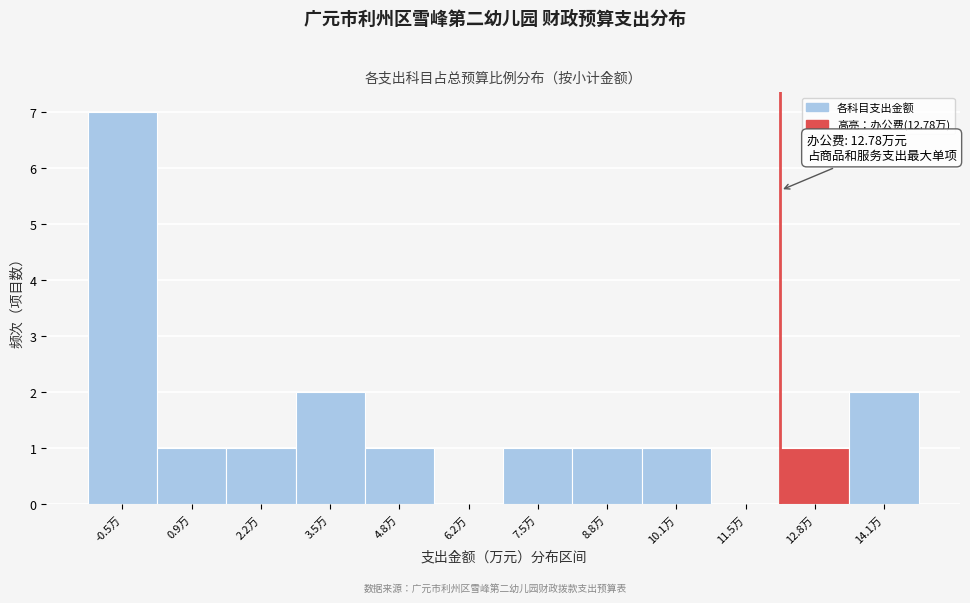

Reading left to right, extract all data points from this chart.

-0.5万=7	0.9万=1	2.2万=1	3.5万=2	4.8万=1	6.2万=0	7.5万=1	8.8万=1	10.1万=1	11.5万=0	12.8万=1	14.1万=2